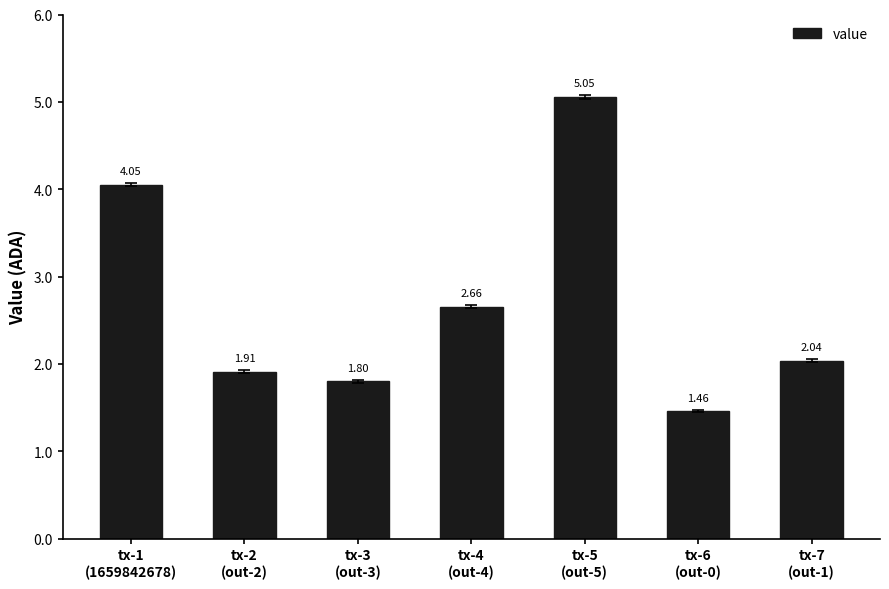

What position from the left is tx-7
(out-1)?

7